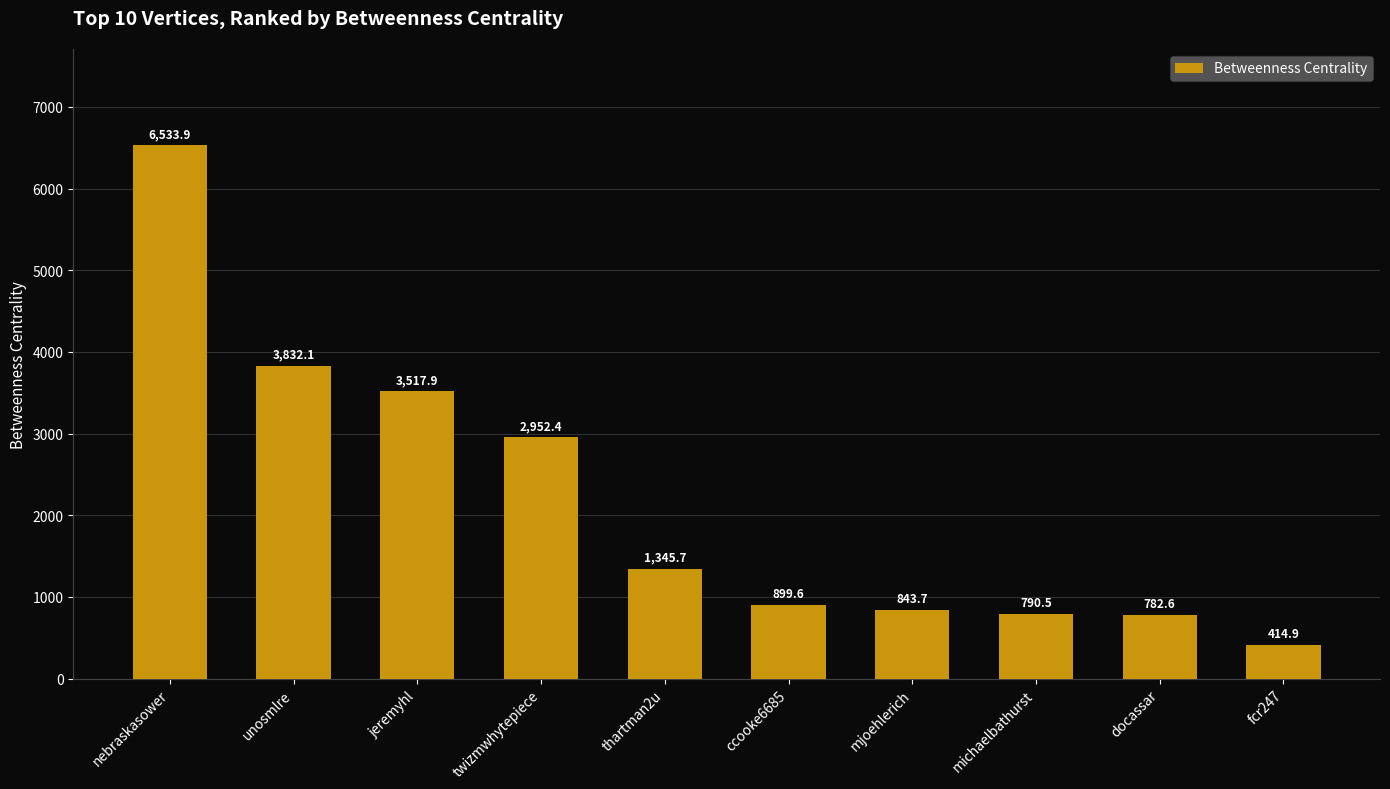

What is the change in value from thartman2u to fcr247?

-930.8